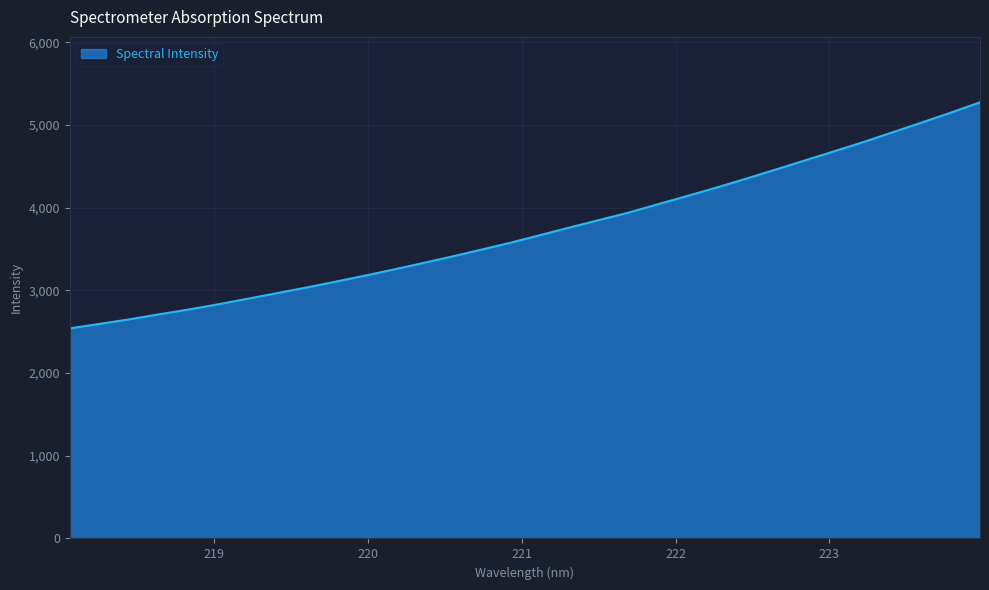

What is the maximum value shown in the chart?

5276.0